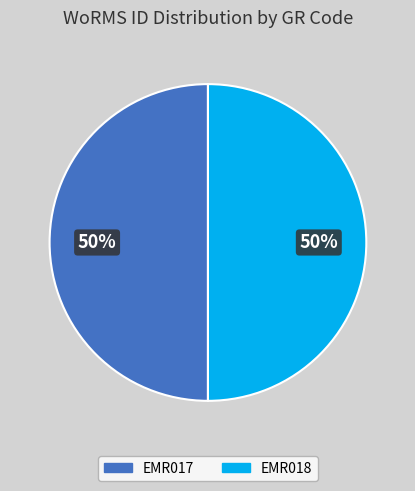

Is it true that EMR018 is 50% of the pie?

True